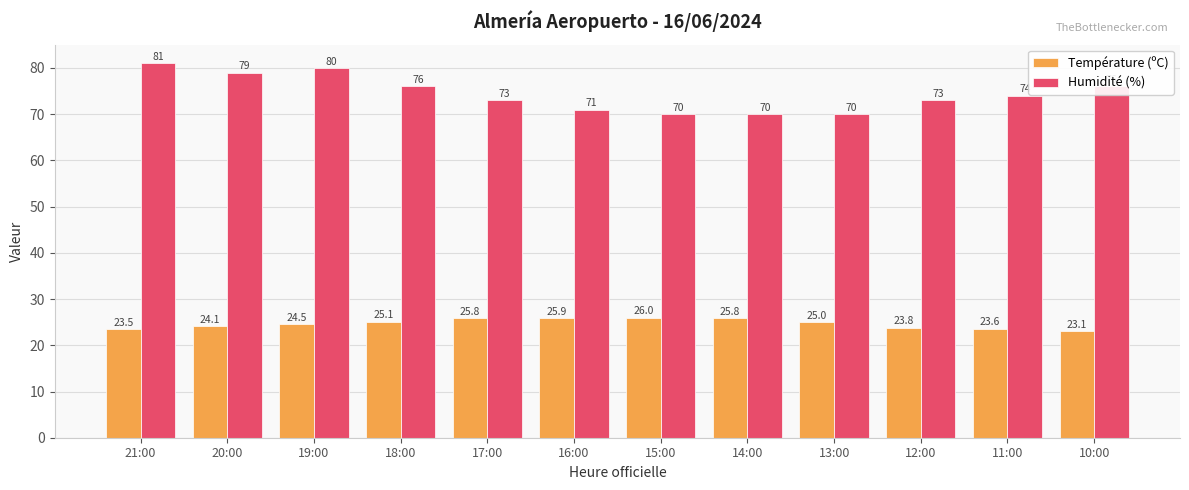

Does the chart contain any negative values?

No